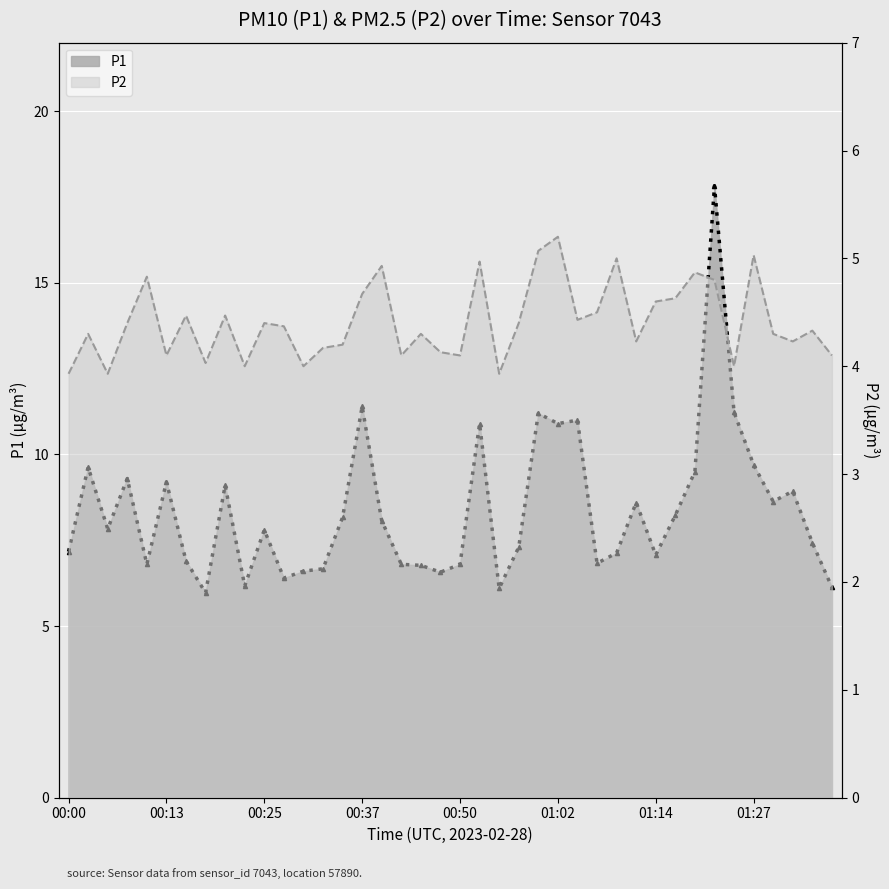

What is the average value of the P1 series?

8.4